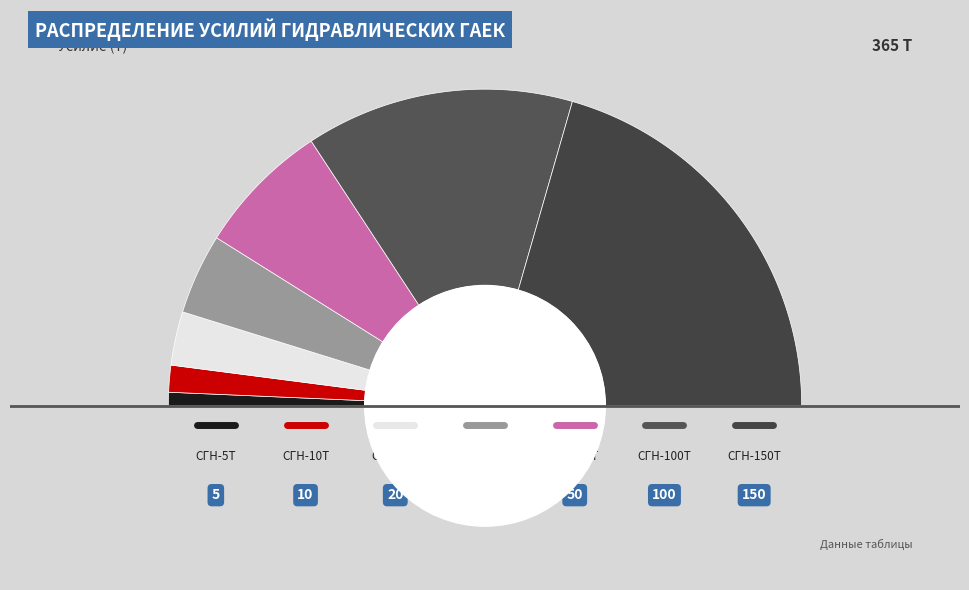

How many slices are in this pie chart?

7